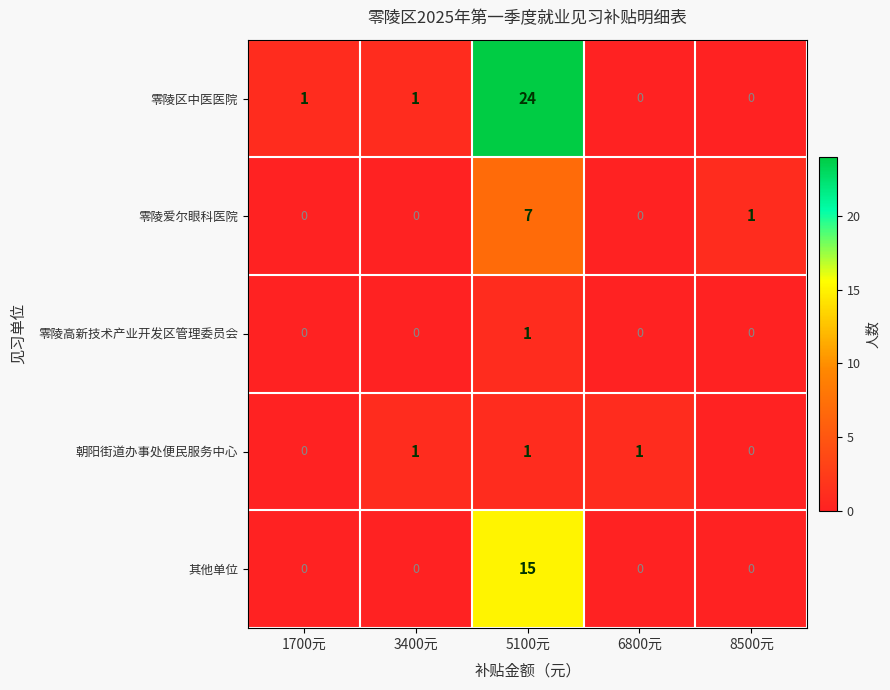

Which category has the highest value in the 零陵高新技术产业开发区管理委员会 series?

5100元